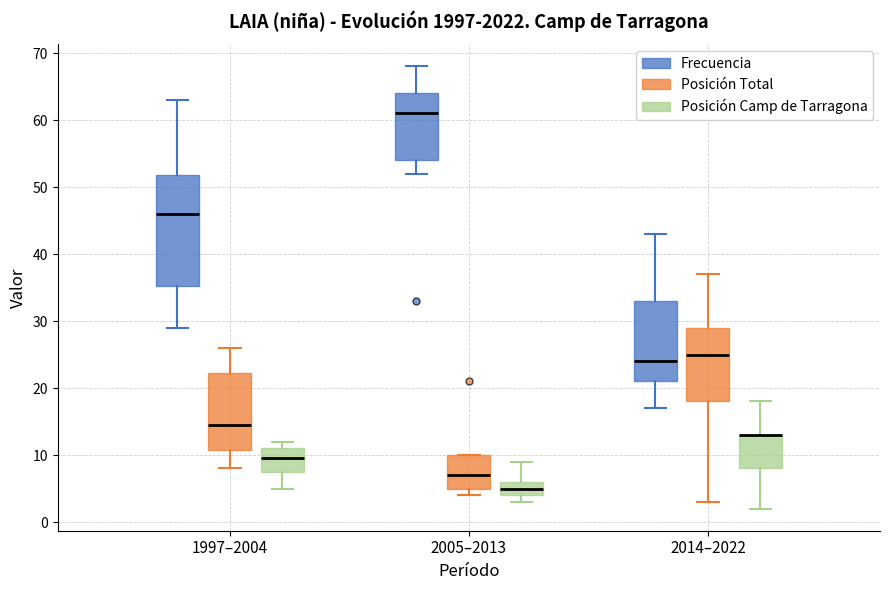

Reading left to right, read every box against the y-axis: the position of its median line, the range the box covers, and the ends of its whiskers. The values are not printed on the chart, so give them approximately, as read against the axis.

1997–2004 (Frecuencia): median 46, box 35 to 52, whiskers 29 to 63
1997–2004 (Posición Total): median 15, box 11 to 22, whiskers 8 to 26
1997–2004 (Posición Camp de Tarragona): median 10, box 8 to 11, whiskers 5 to 12
2005–2013 (Frecuencia): median 61, box 54 to 64, whiskers 52 to 68
2005–2013 (Posición Total): median 7, box 5 to 10, whiskers 4 to 10
2005–2013 (Posición Camp de Tarragona): median 5, box 4 to 6, whiskers 3 to 9
2014–2022 (Frecuencia): median 24, box 21 to 33, whiskers 17 to 43
2014–2022 (Posición Total): median 25, box 18 to 29, whiskers 3 to 37
2014–2022 (Posición Camp de Tarragona): median 13 (drawn on the box's upper edge), box 8 to 13, whiskers 2 to 18